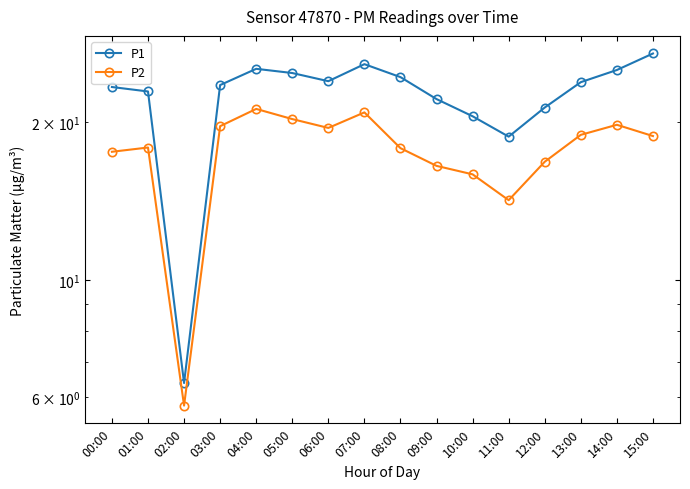

Count the number of categories in the chart.

16